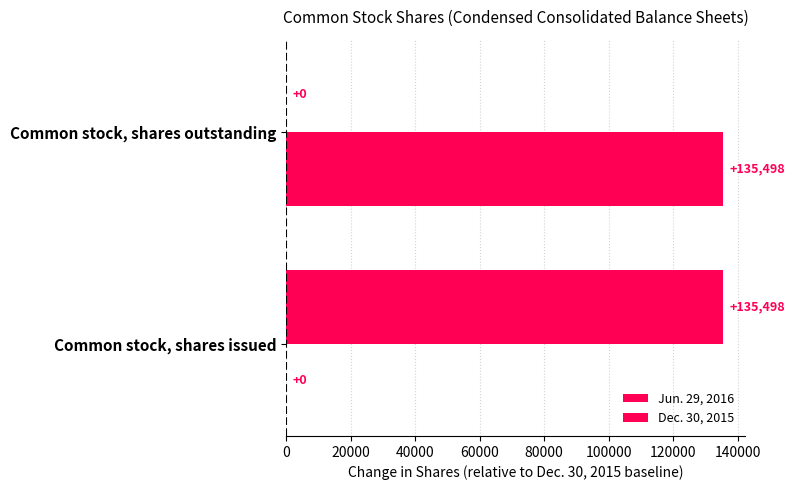

Rank the series by their maximum value, from highest to lowest.

Jun. 29, 2016, Dec. 30, 2015